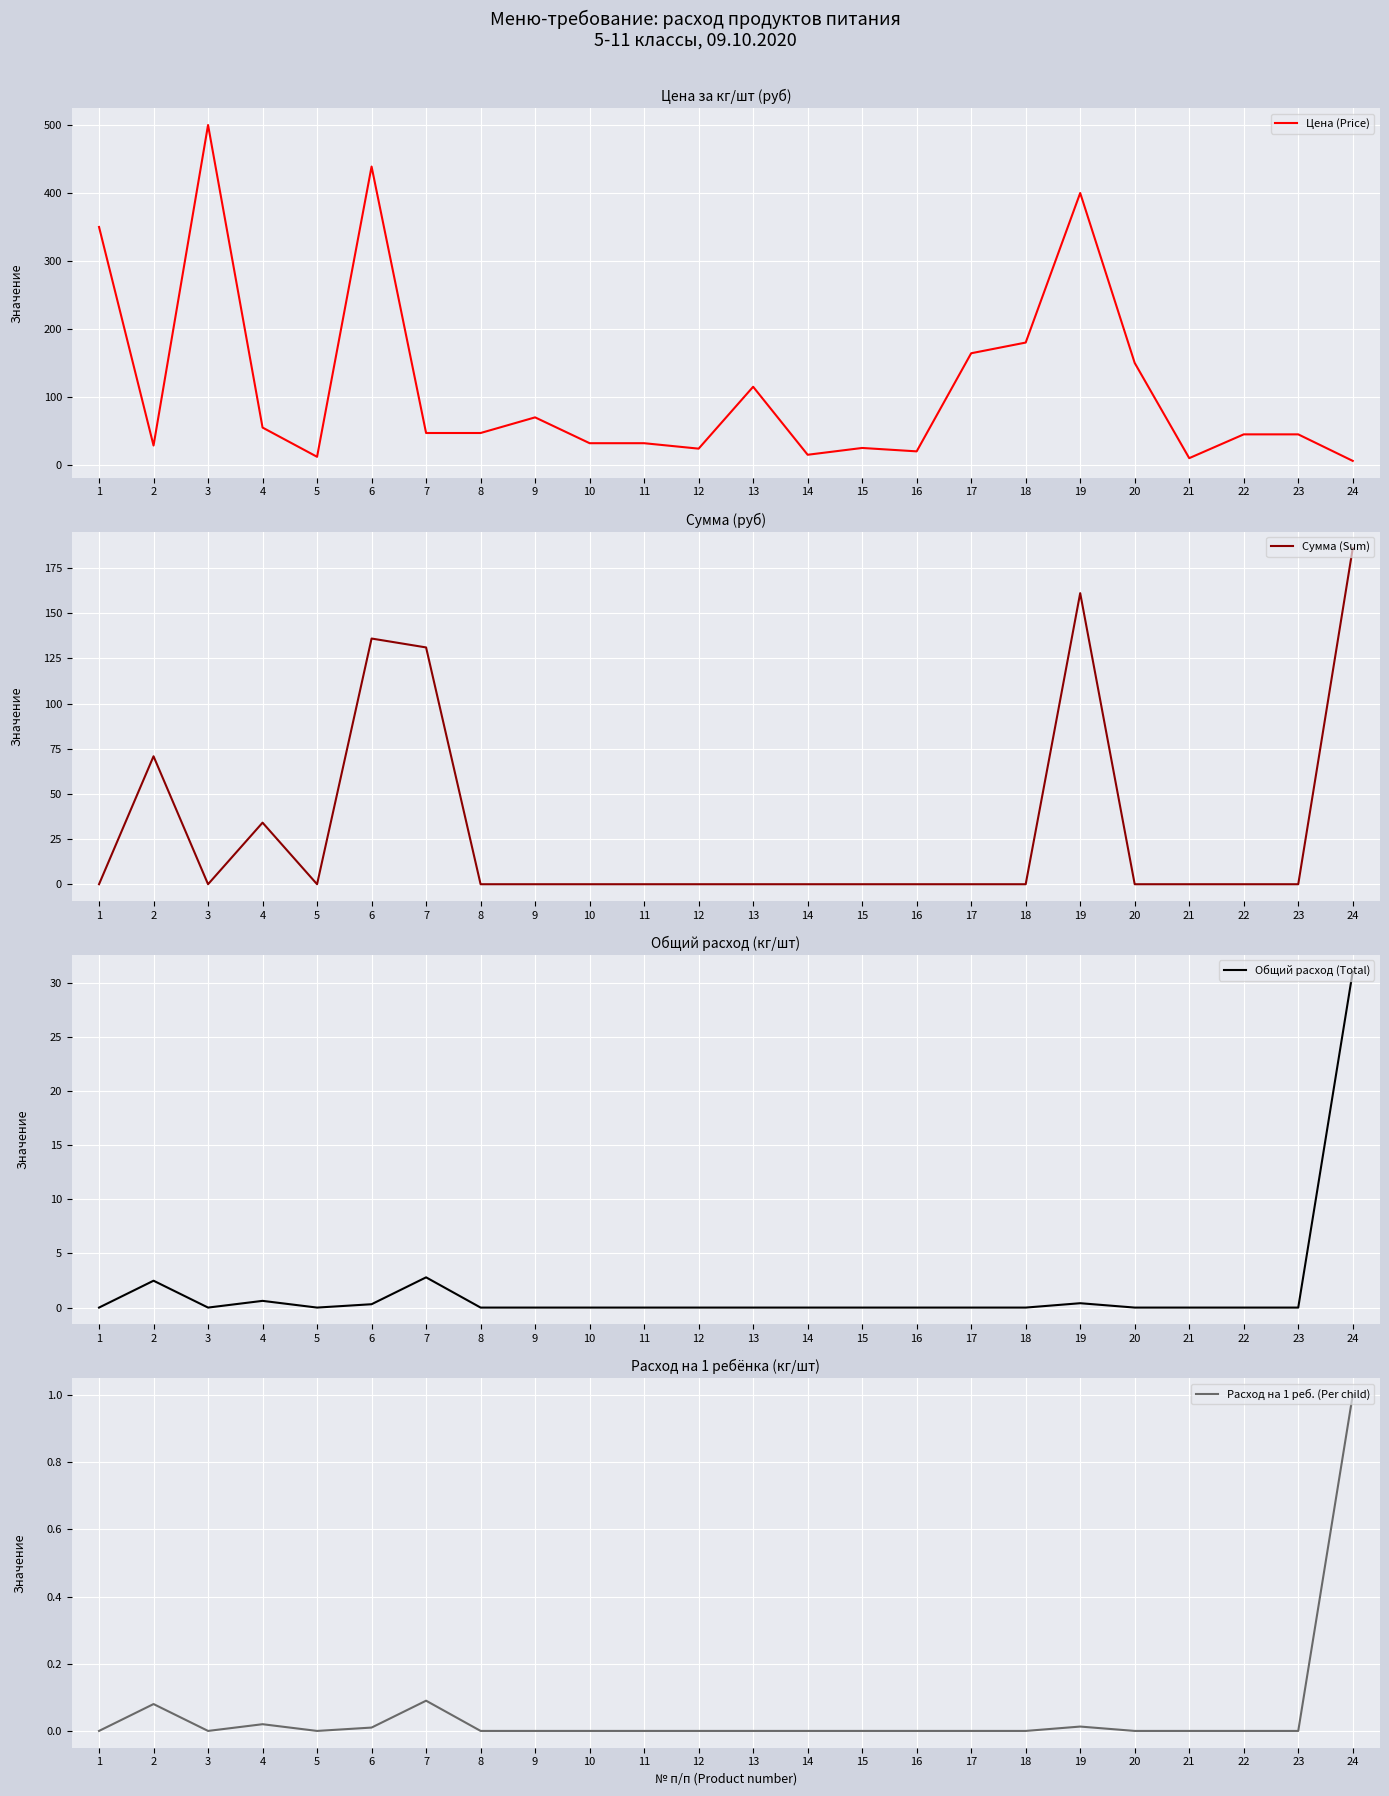

Rank the series by their maximum value, from lowest to highest.

Расход на 1 реб. (Per child), Общий расход (Total), Сумма (Sum), Цена (Price)